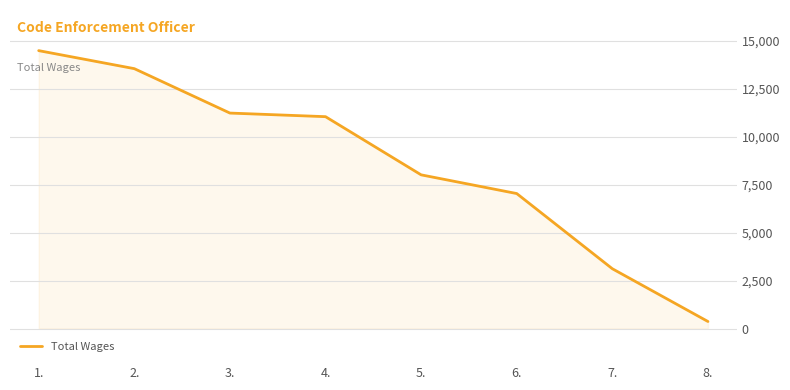

What is the difference between the maximum and minimum values?

14118